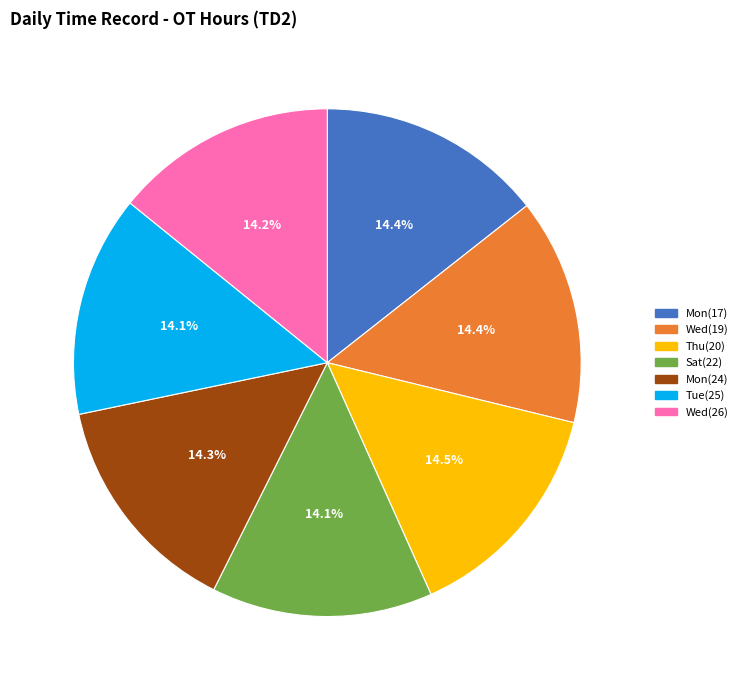

Count the number of slices in the pie.

7